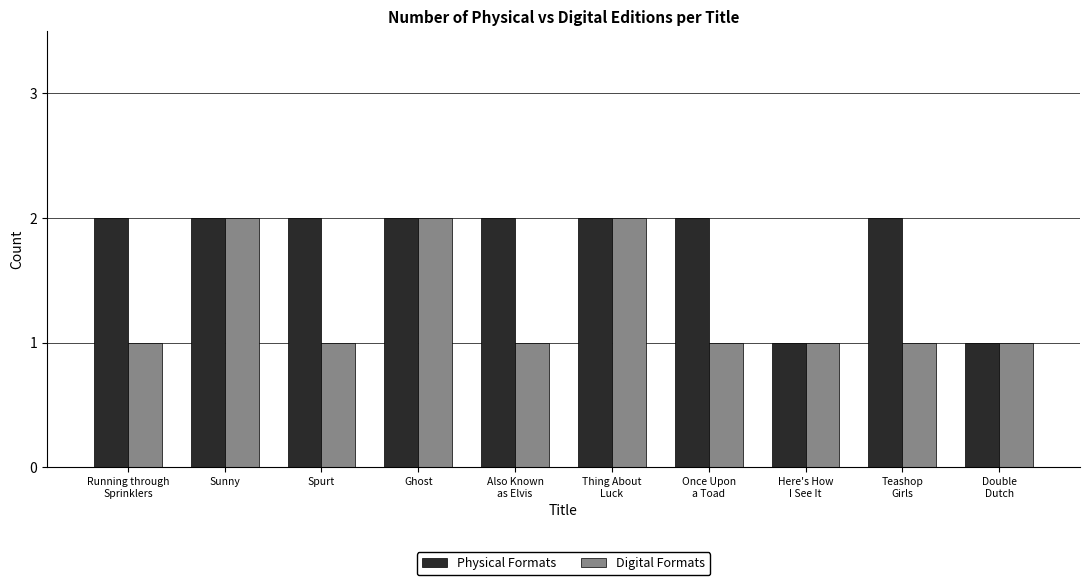

What are all the series names shown in the legend?

Physical Formats, Digital Formats